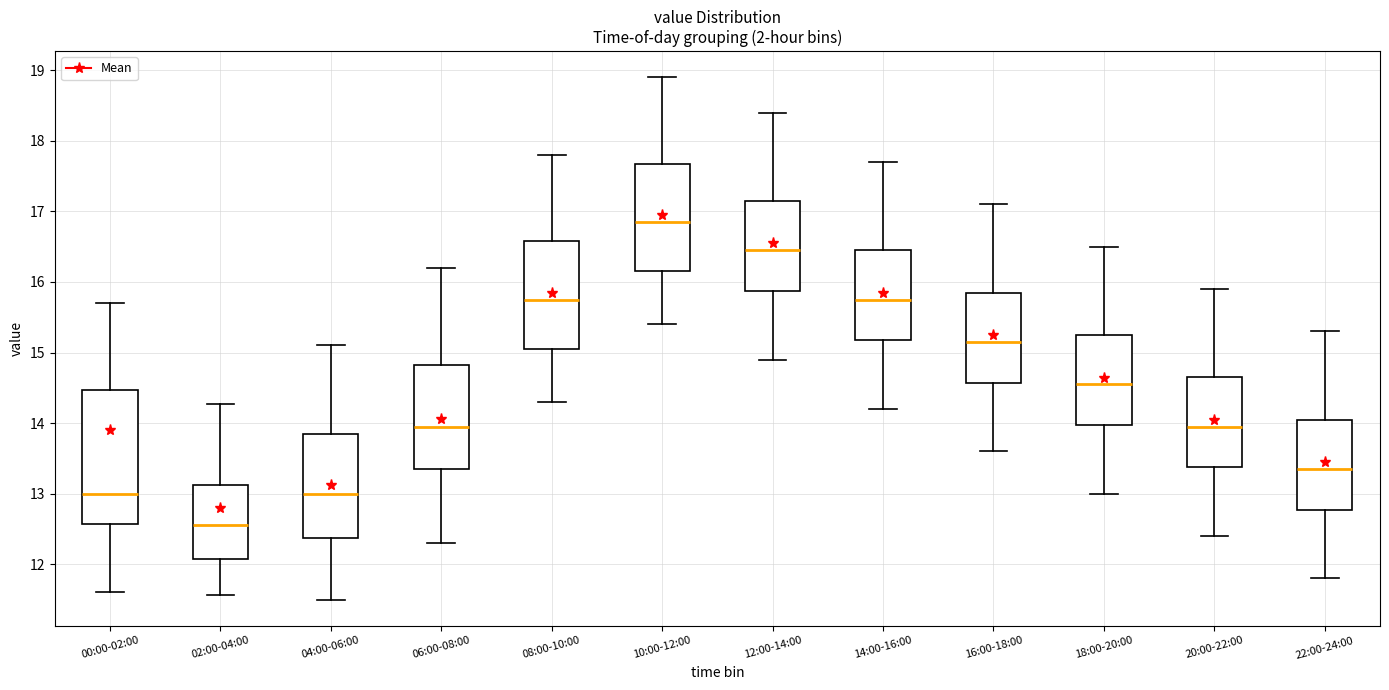

Where does the median line of the box for 14:00-16:00 sit on the y-axis? The values are not printed on the chart, so give them approximately, as read against the axis.

15.8